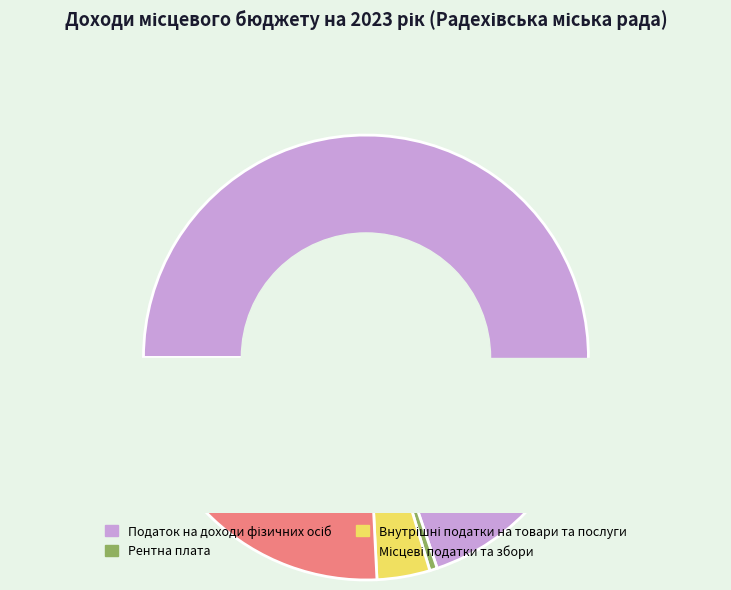

True or false: Рентна плата та плата за використання accounts for 1% of the total.

False